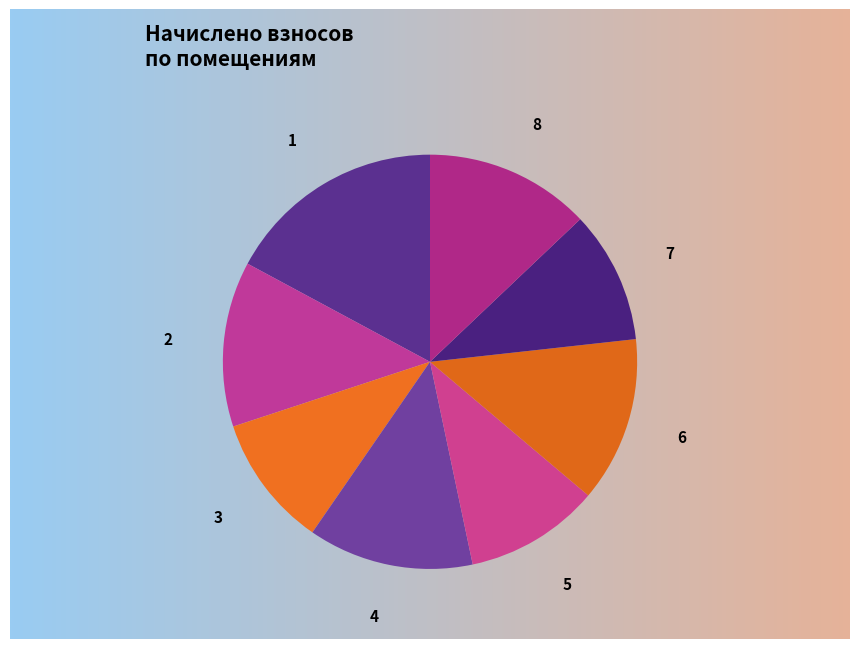

The 4 slice represents 13% of the pie. True or false?

True